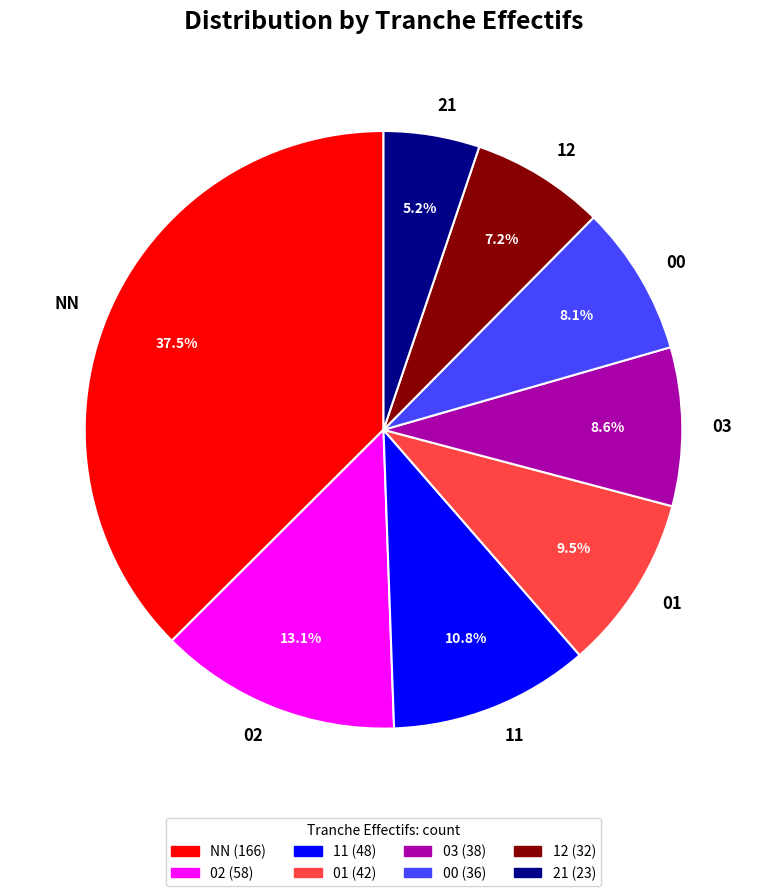

Is there a majority slice in this chart?

No